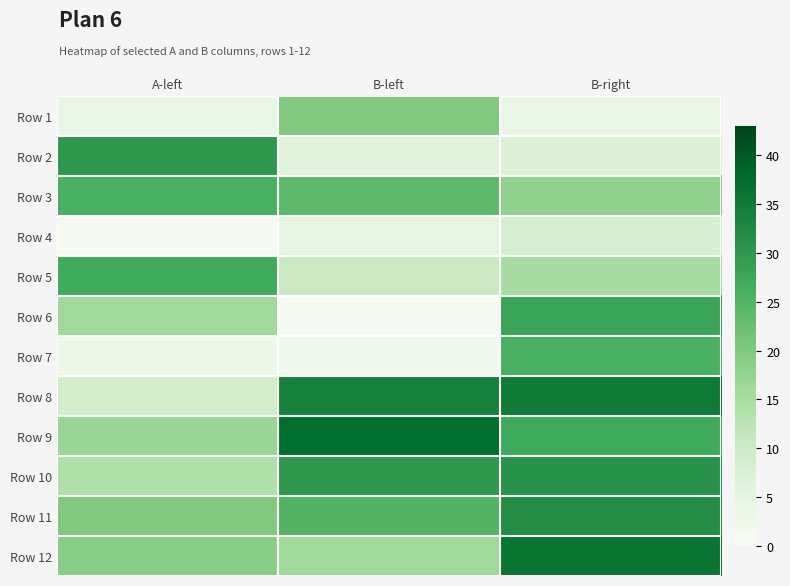

What is the spread (max minus min) of values at B-left?

36